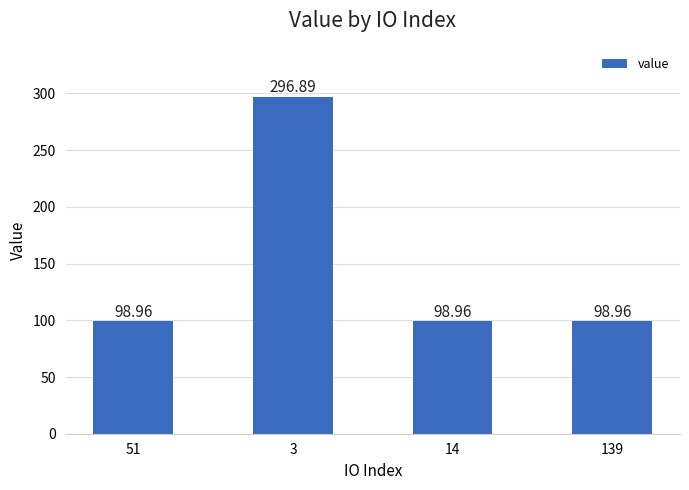

What is the label of the 1st bar from the right?

139